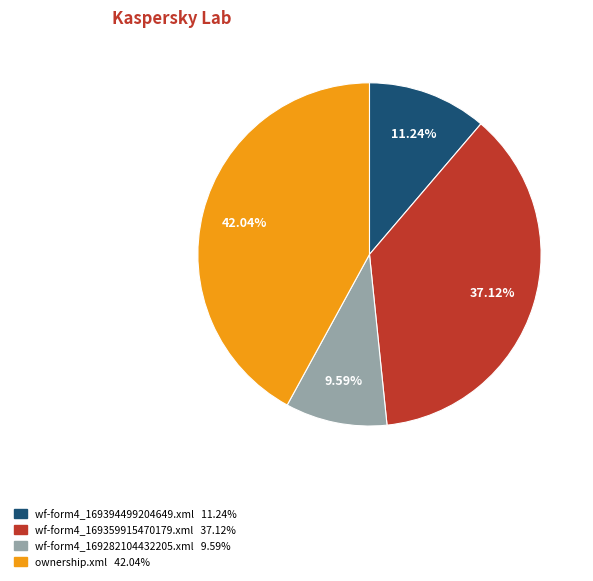

What is the ratio of the value at wf-form4_169394499204649.xml to the value at wf-form4_169282104432205.xml?

1.2